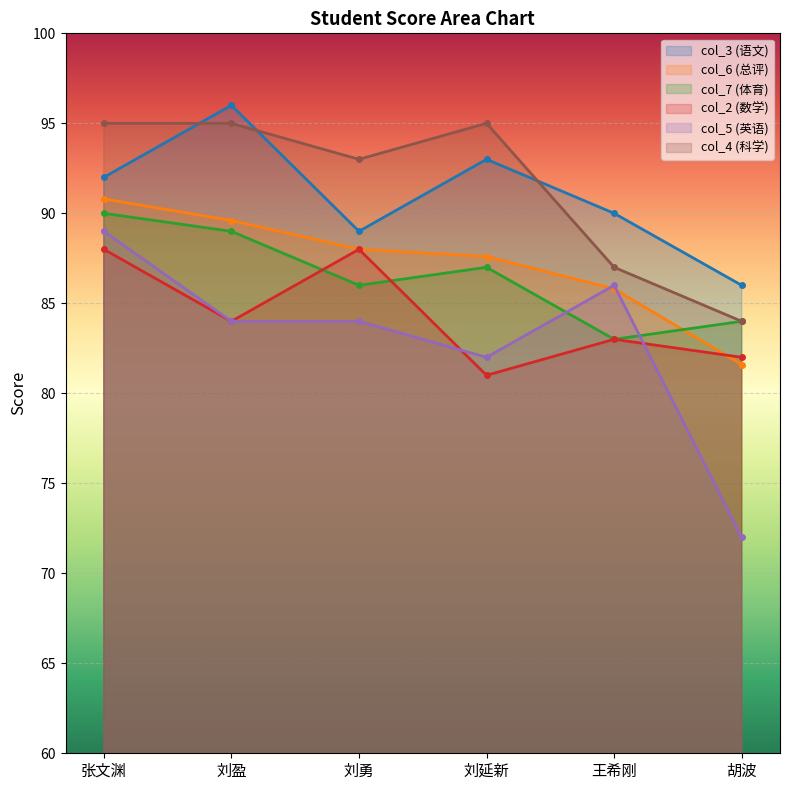

Reading left to right, what are all the values shown in this chart?

col_3: 92.0	96.0	89.0	93.0	90.0	86.0
col_6: 90.8	89.6	88.0	87.6	85.8	81.6
col_7: 90.0	89.0	86.0	87.0	83.0	84.0
col_2: 88.0	84.0	88.0	81.0	83.0	82.0
col_5: 89.0	84.0	84.0	82.0	86.0	72.0
col_4: 95.0	95.0	93.0	95.0	87.0	84.0